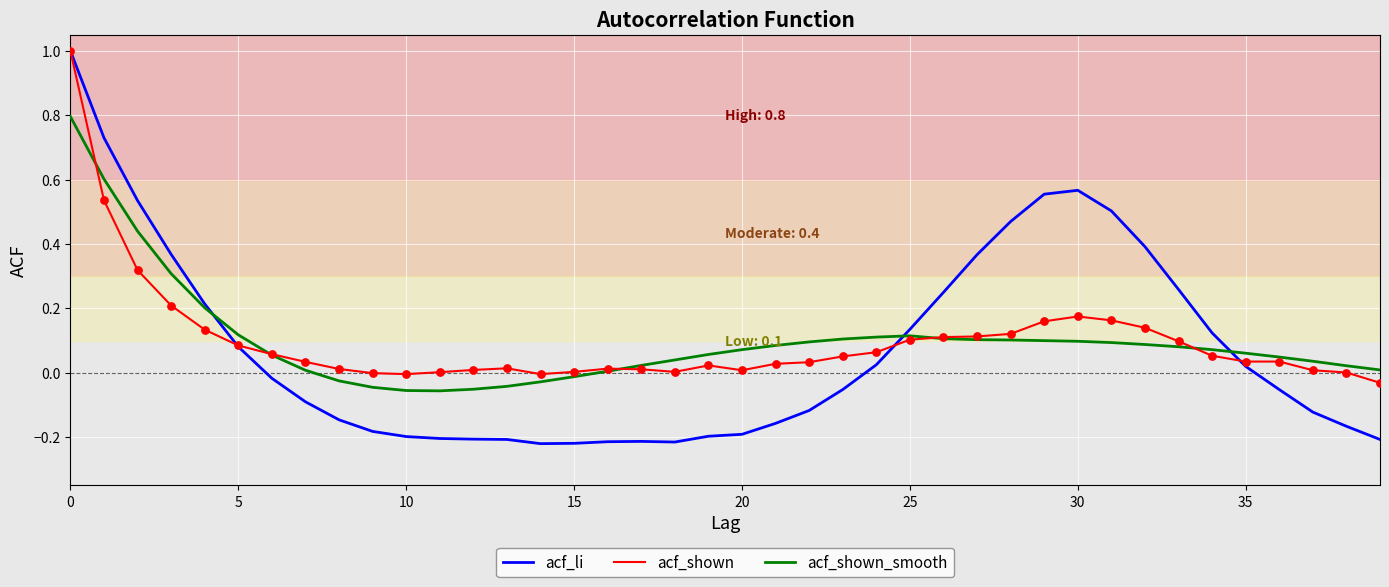

Which series has the largest range (max minus min)?

acf_li